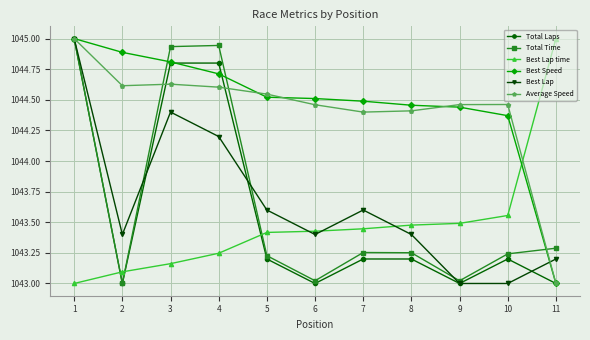

Is the value of Total Time at 3 greater than the value of Best Lap time at 2?

Yes